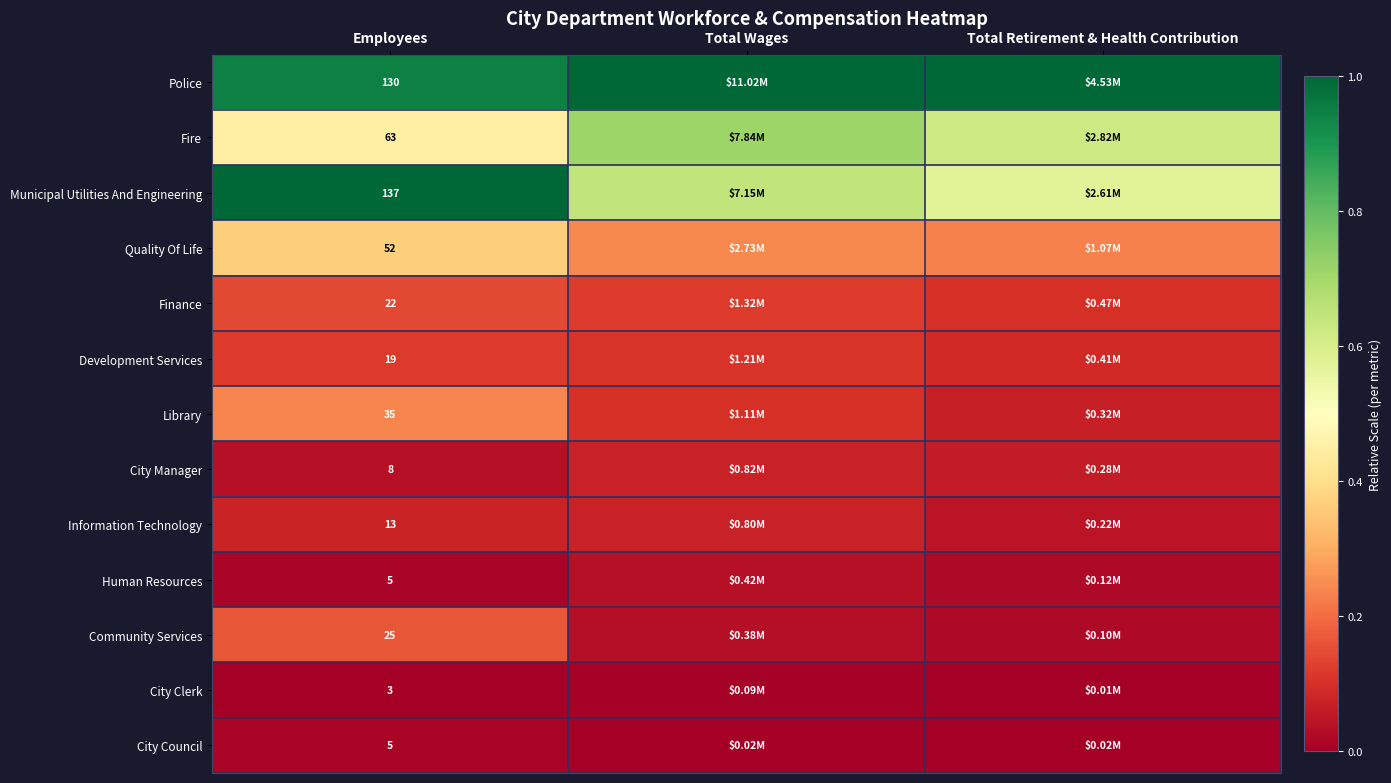

The value of Police at Employees is 0.9. True or false?

True